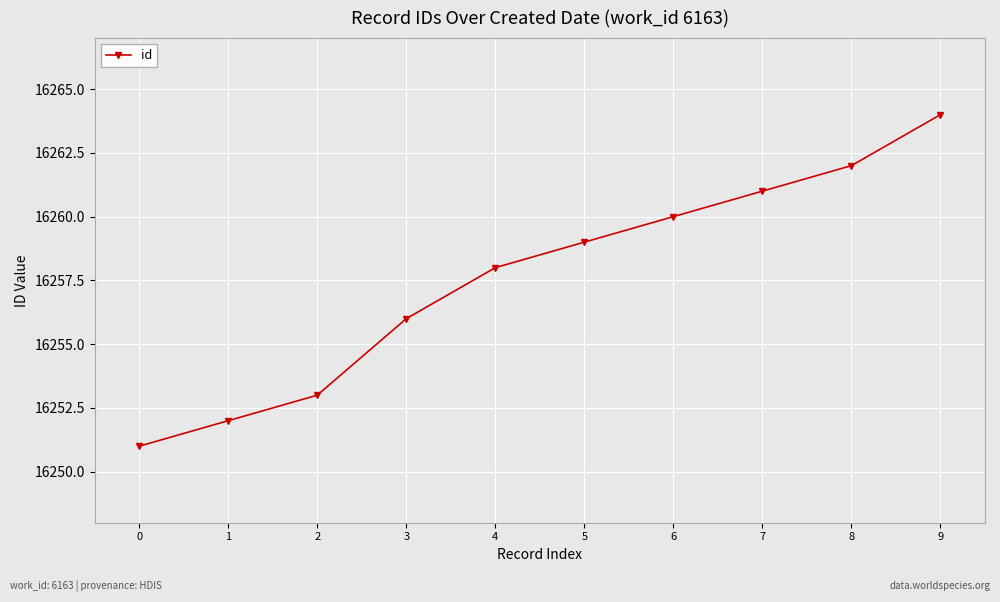

Does the chart display data point markers on the line(s)?

Yes